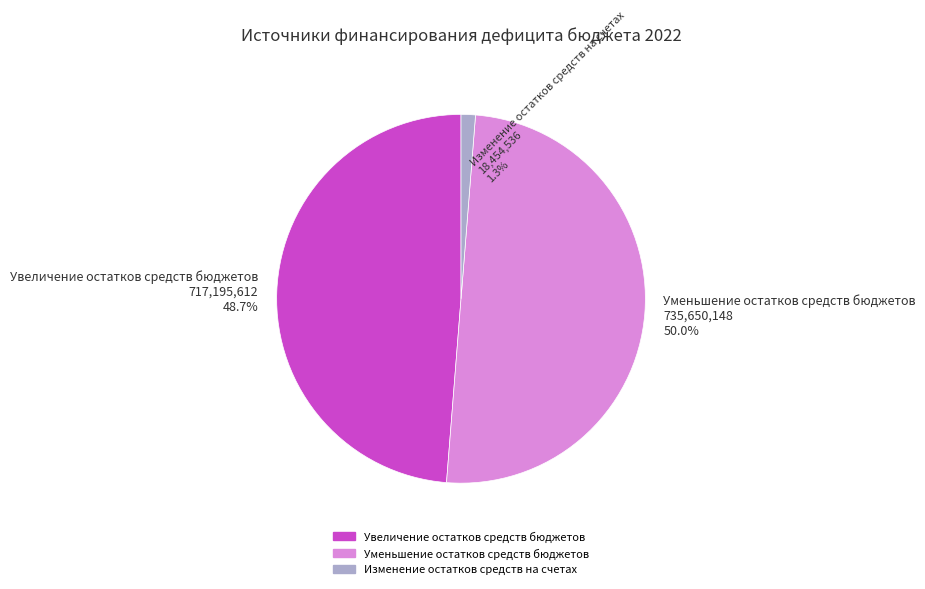

Which has a higher value, Изменение остатков средств на счетах 18,454,536 1.3% or Уменьшение остатков средств бюджетов 735,650,148 50.0%?

Уменьшение остатков средств бюджетов 735,650,148 50.0%